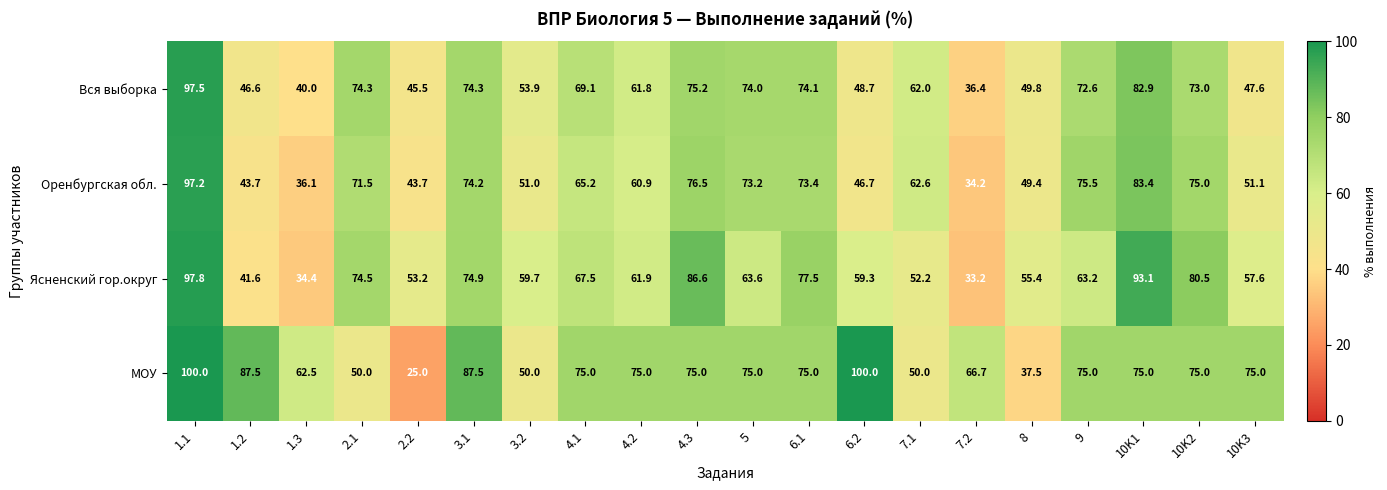

Which series has the widest spread of values?

МОУ